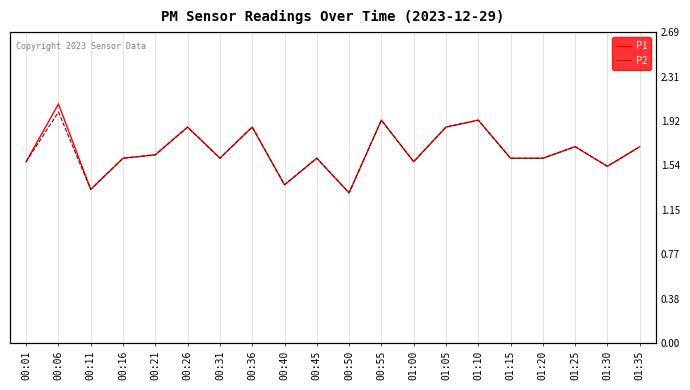

True or false: P2 and P1 cross at least once.

False